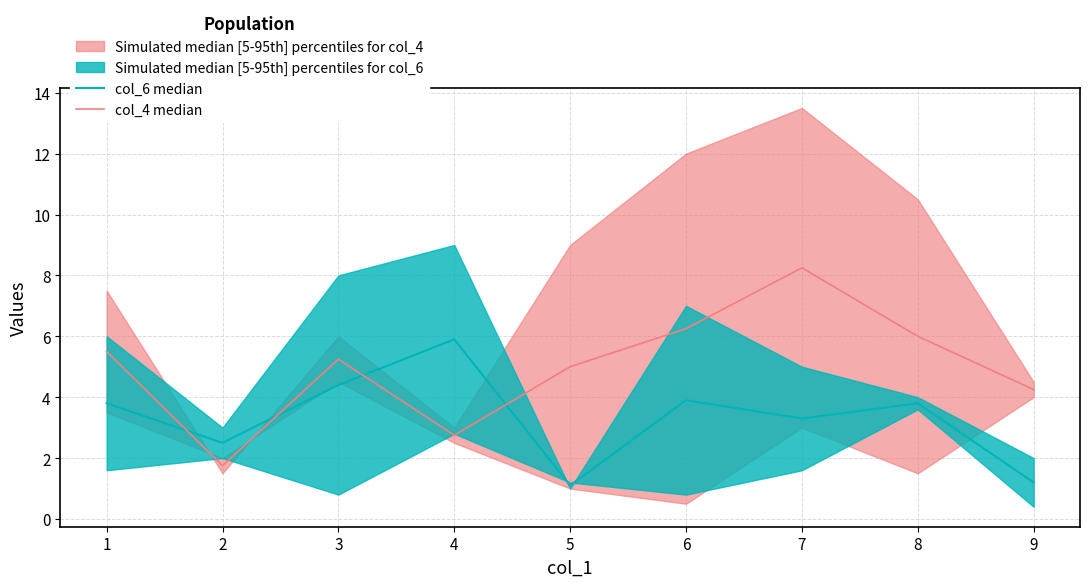

At which category does col_6 median reach its first local peak?

4